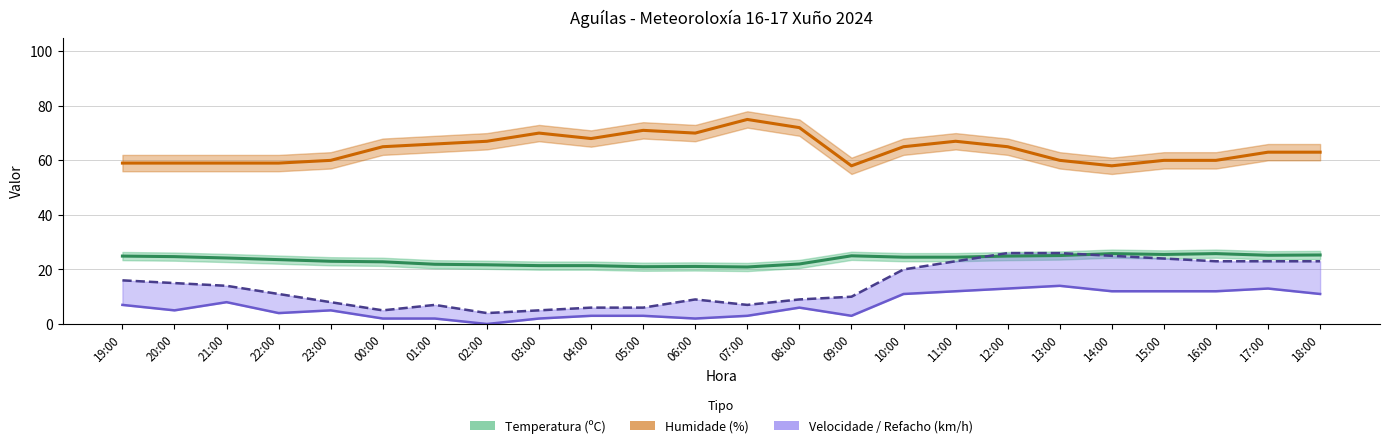

At which category is the sum across all series the highest?

12:00